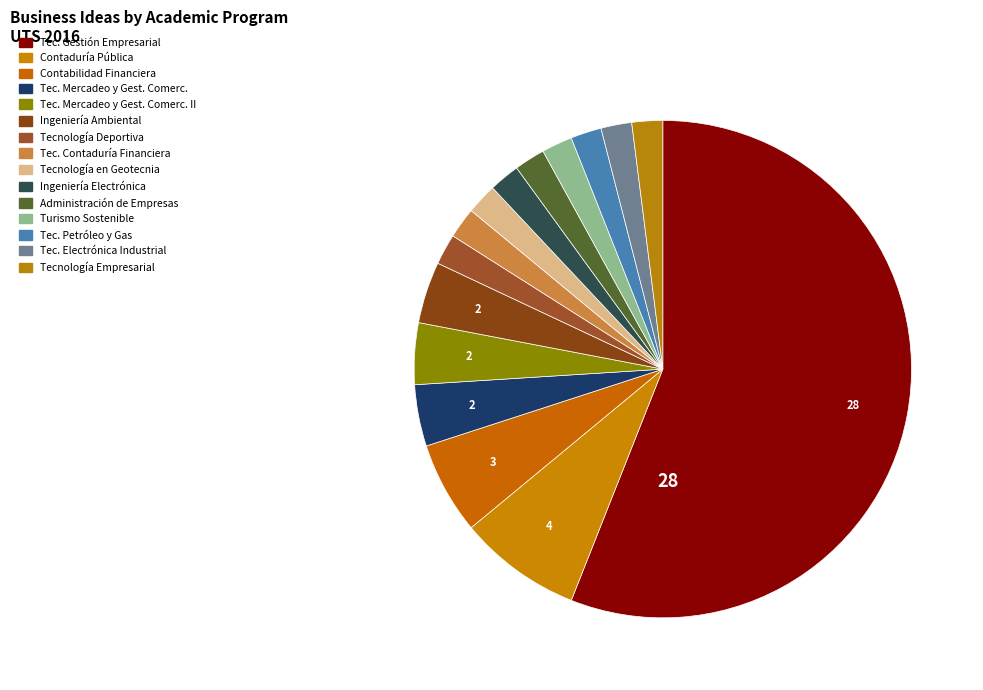

How many segments does this pie chart have?

15